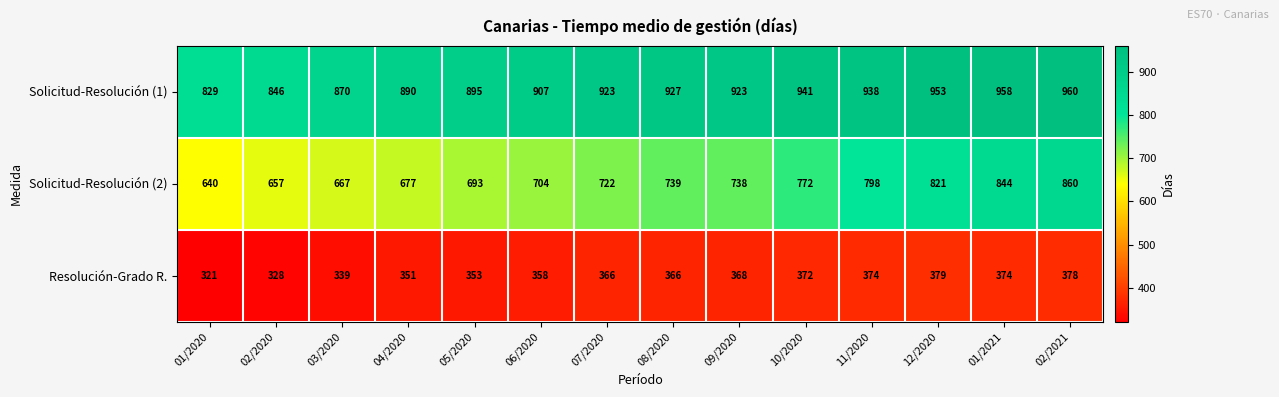

Rank the series by their average value, from lowest to highest.

Resolución-Grado R., Solicitud-Resolución (2), Solicitud-Resolución (1)